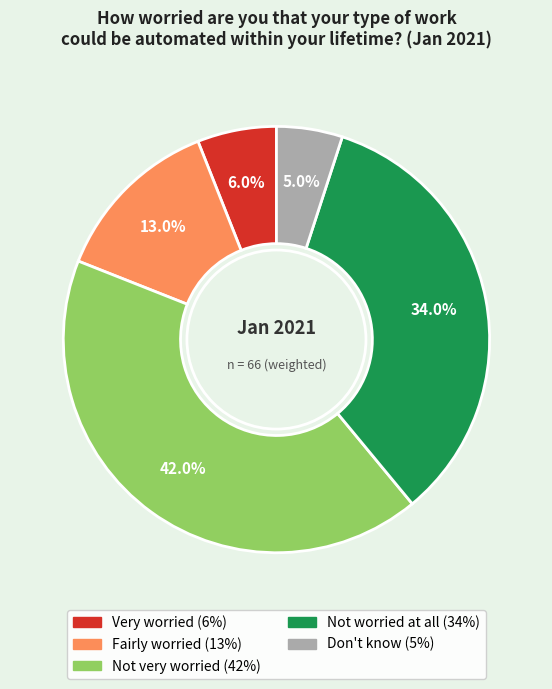

Which category has the smallest portion of the pie?

Don't know